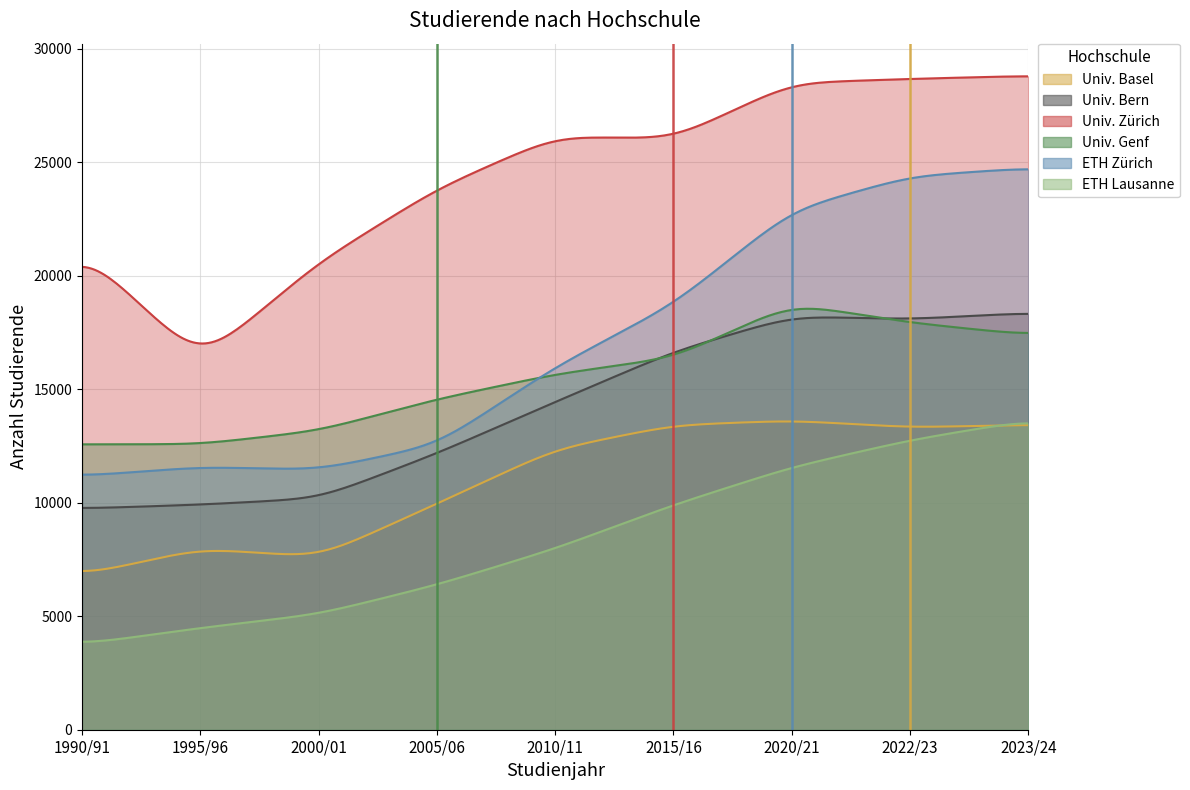

What is the spread (max minus min) of values at 1990/91?

16518.4